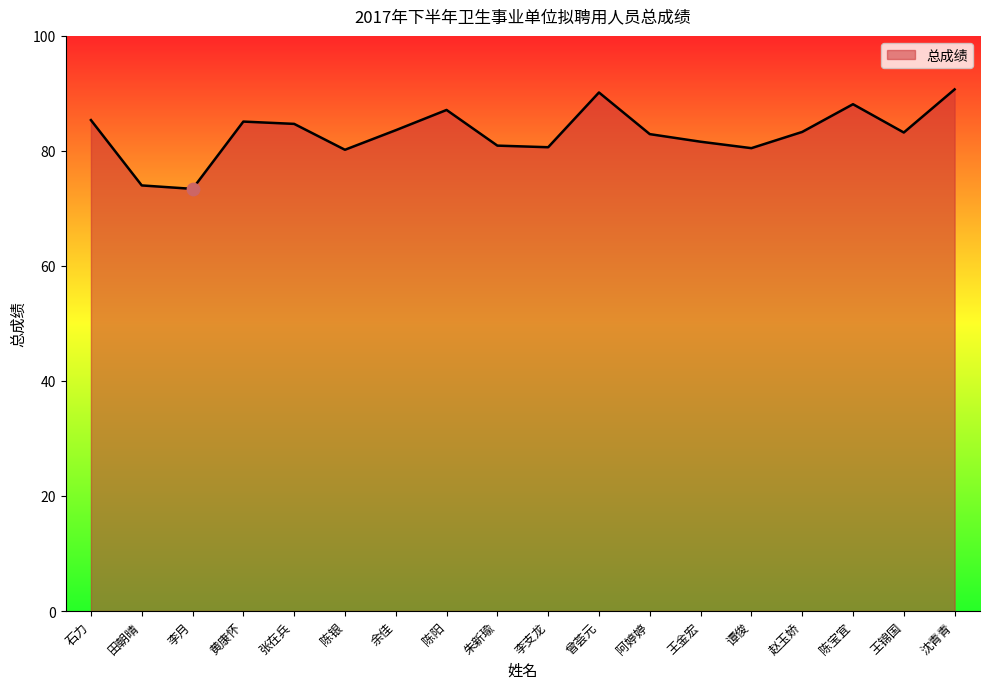

What is the ratio of the value at 石力 to the value at 田朝晴?

1.2